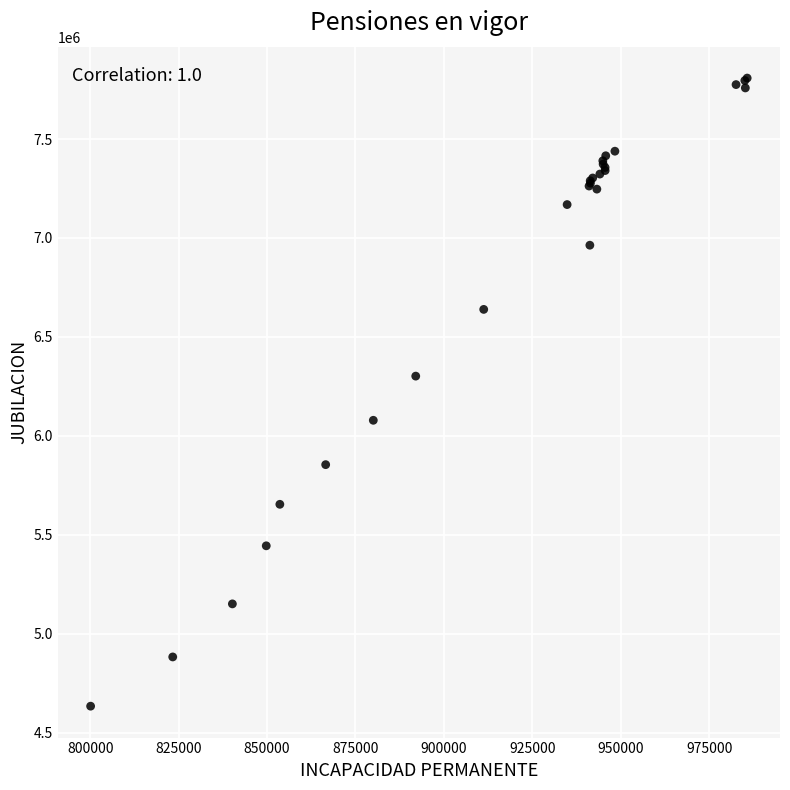

What Y value in the scatter plot is closest to 6221081?

6301951.7